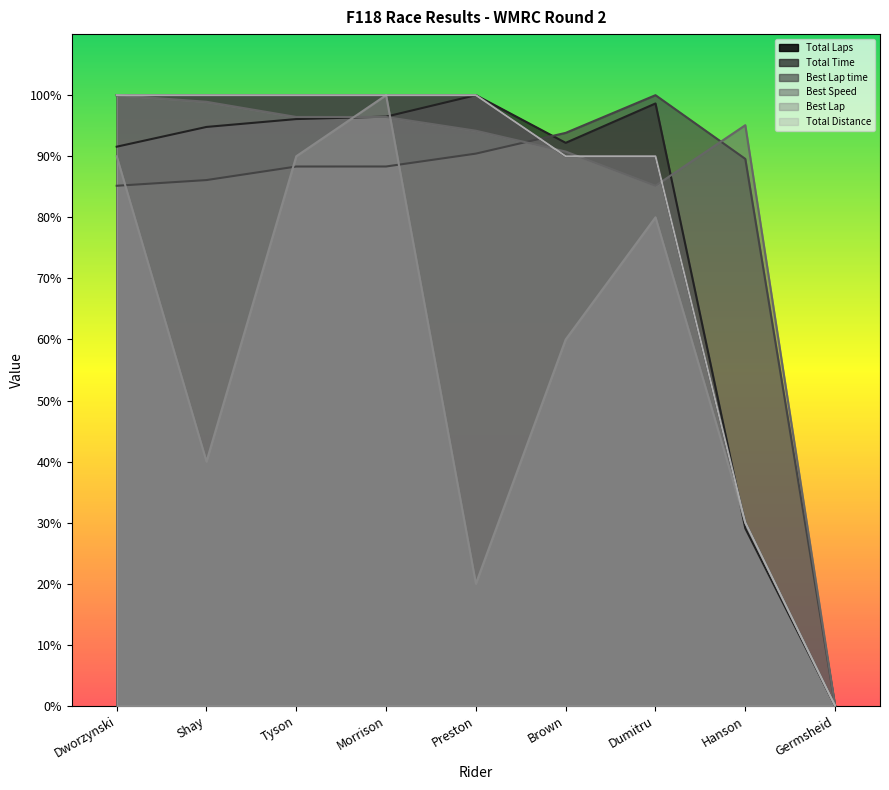

What is the average value of the Total Distance series?

78.9